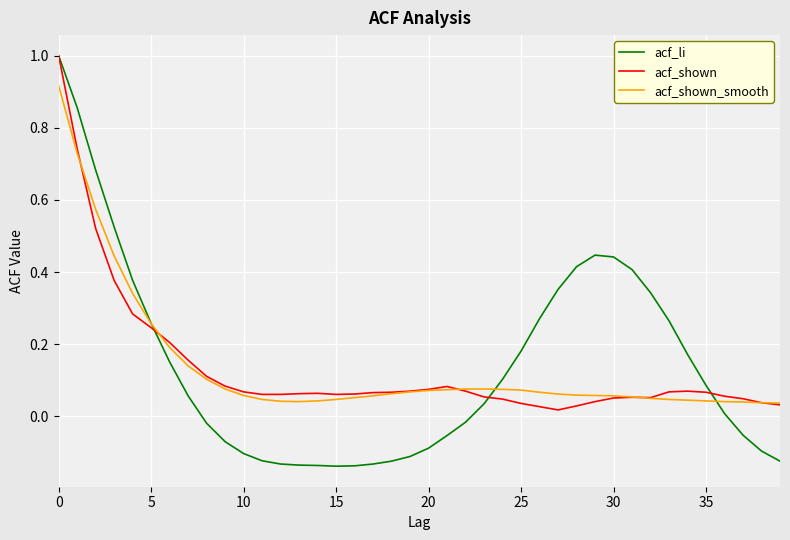

What is the maximum value shown in the chart?

1.0